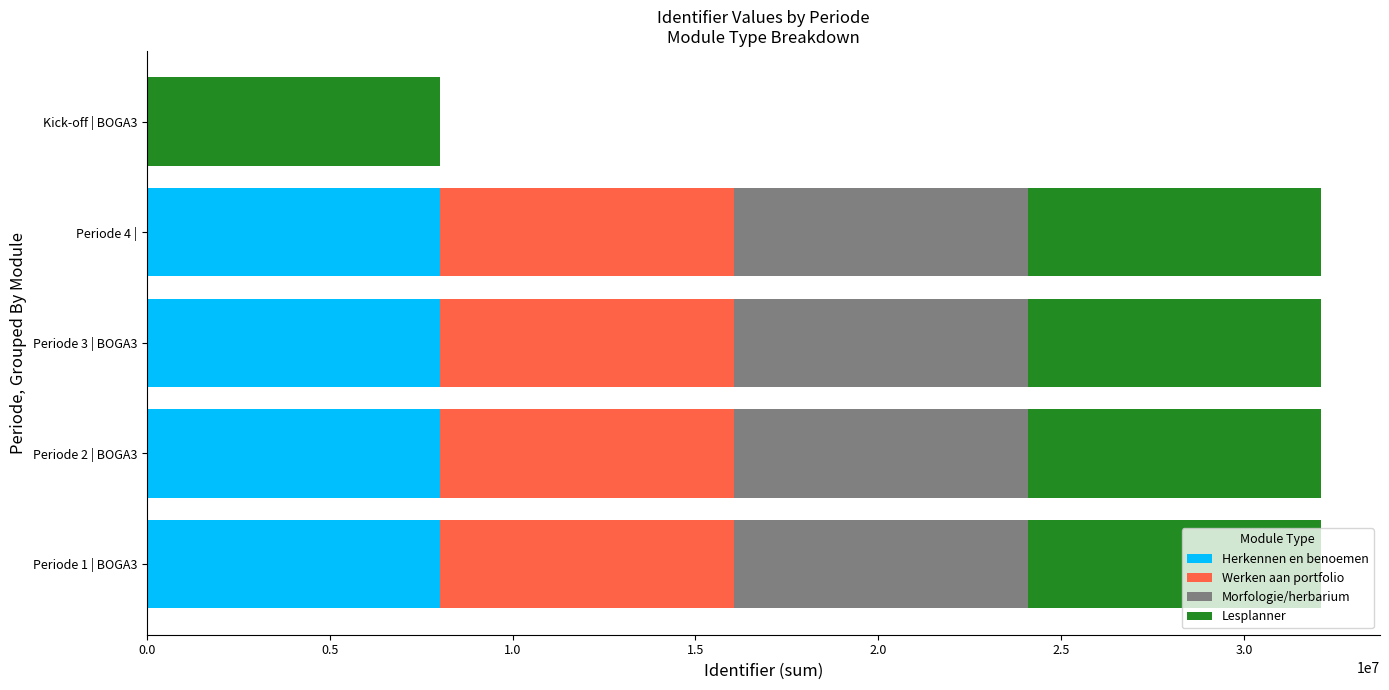

The value of Herkennen en benoemen at Kick-off | BOGA3 is 0. True or false?

True